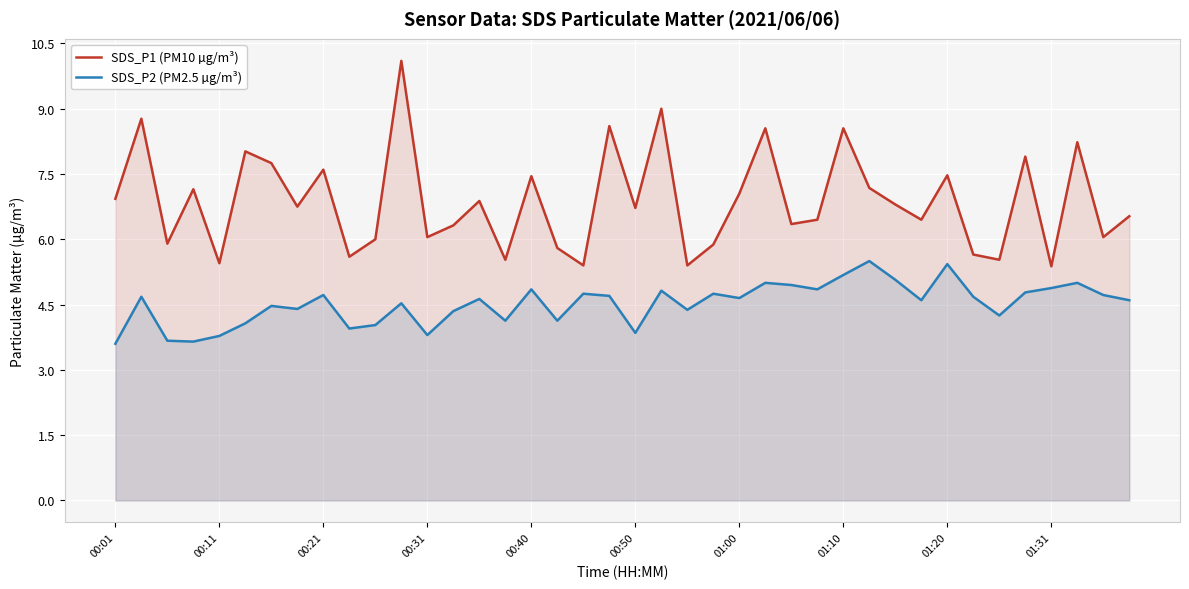

Which series has the largest total across all categories?

SDS_P1 (PM10 µg/m³)